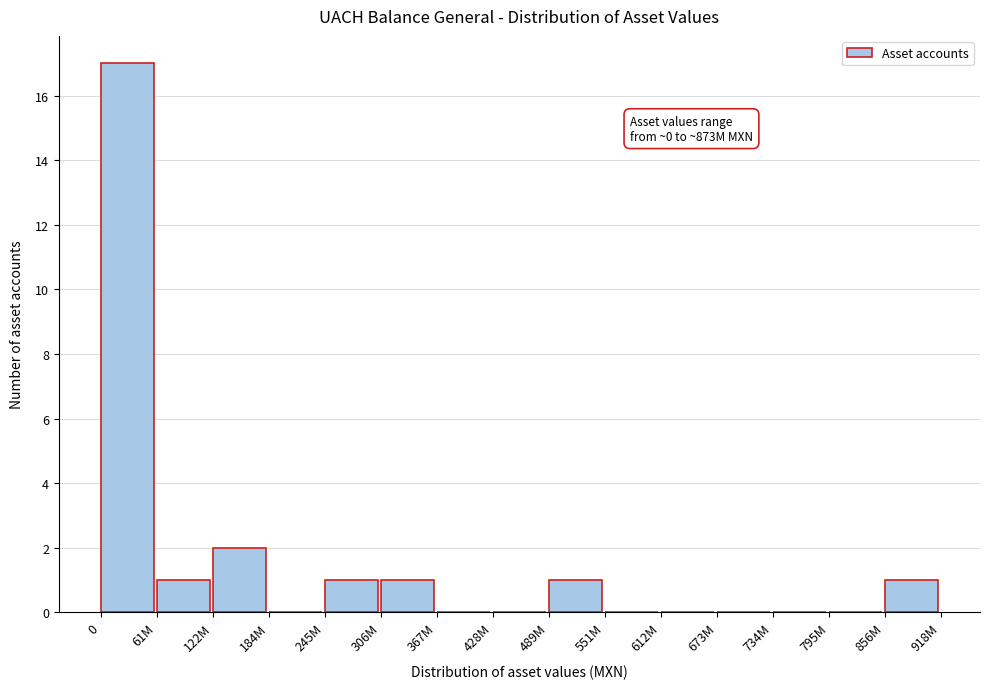

Reading left to right, list all the values displayed in this chart.

0=17	61M=1	122M=2	184M=0	245M=1	306M=1	367M=0	428M=0	489M=1	551M=0	612M=0	673M=0	734M=0	795M=0	856M=1